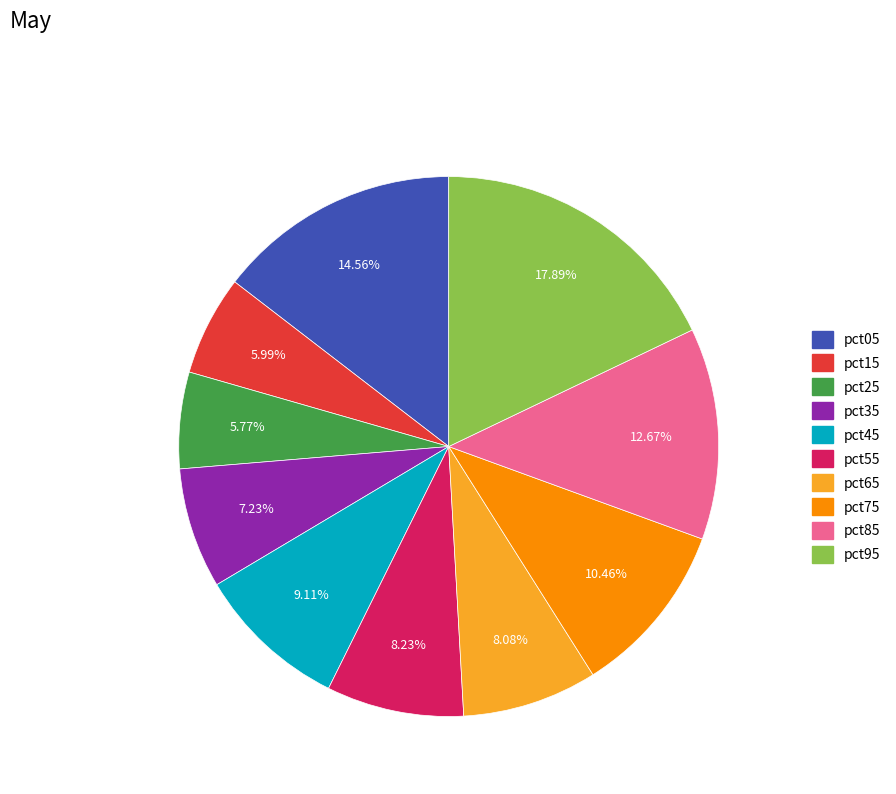

To the nearest percent, what percentage of the pie is pct55?

8%